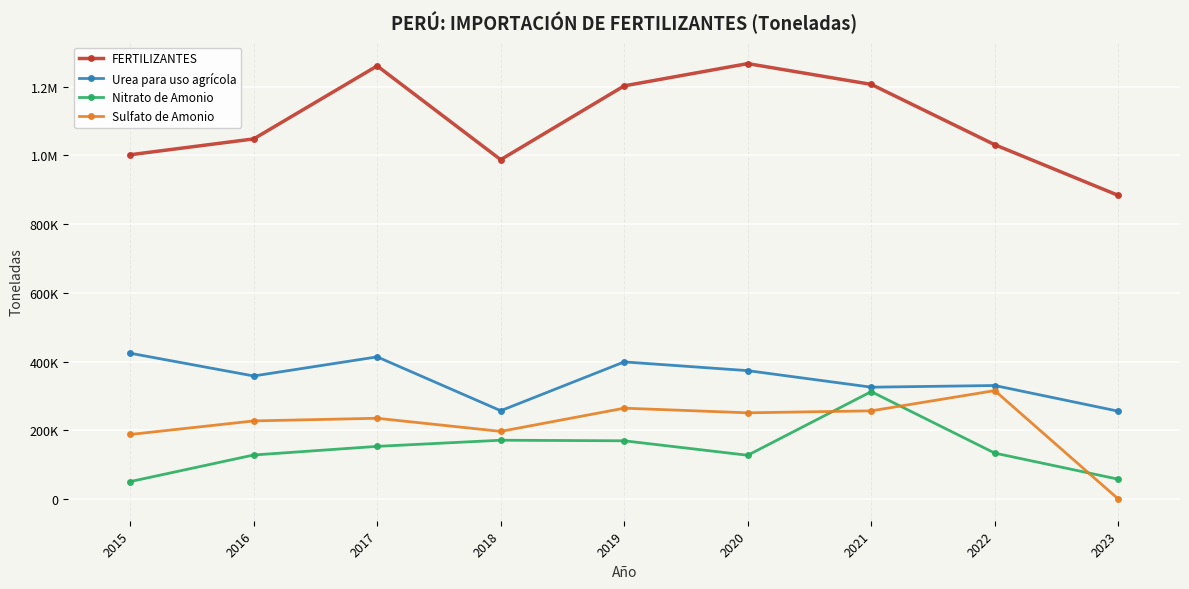

Which category has the lowest value in the Nitrato de Amonio series?

2015